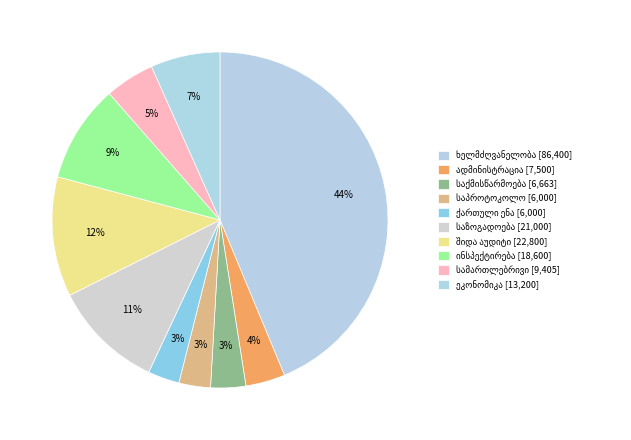

Which slice is the largest?

ხელმძღვანელობა